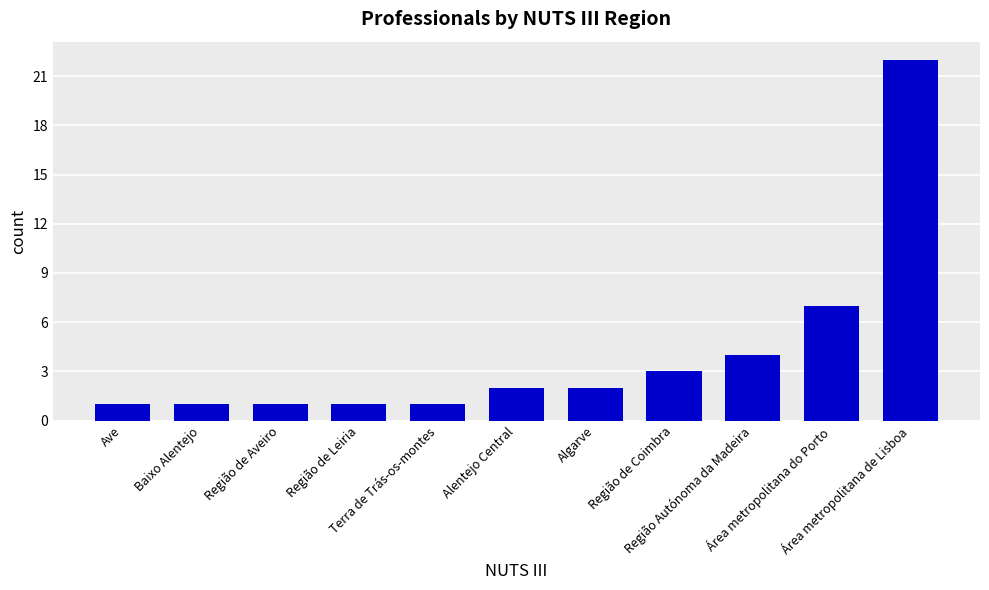

What is the value of the 10th bar from the left?

7